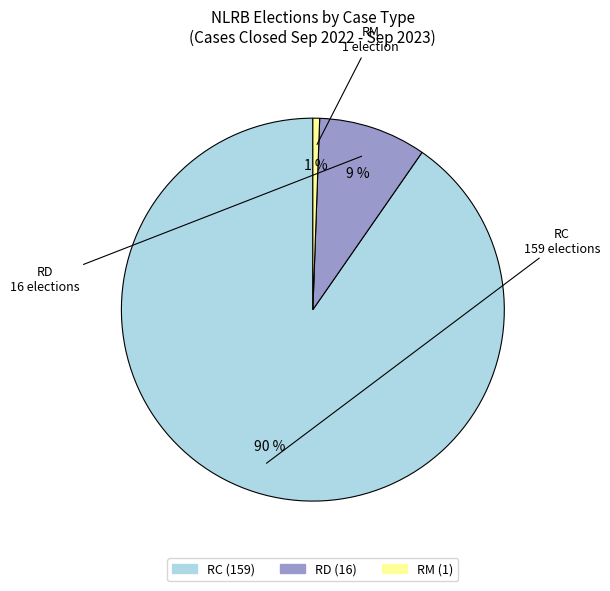

What percentage is the RC slice, to the nearest percent?

90%